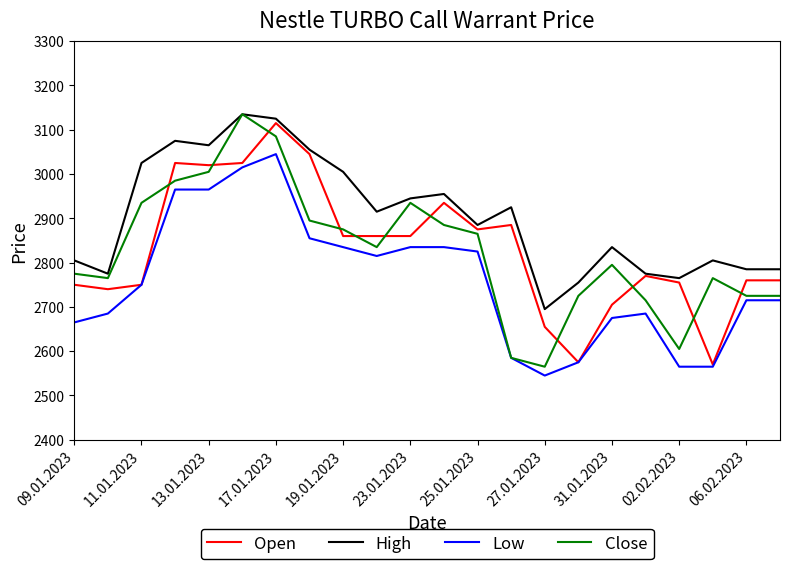

True or false: Low and High intersect in this chart.

False